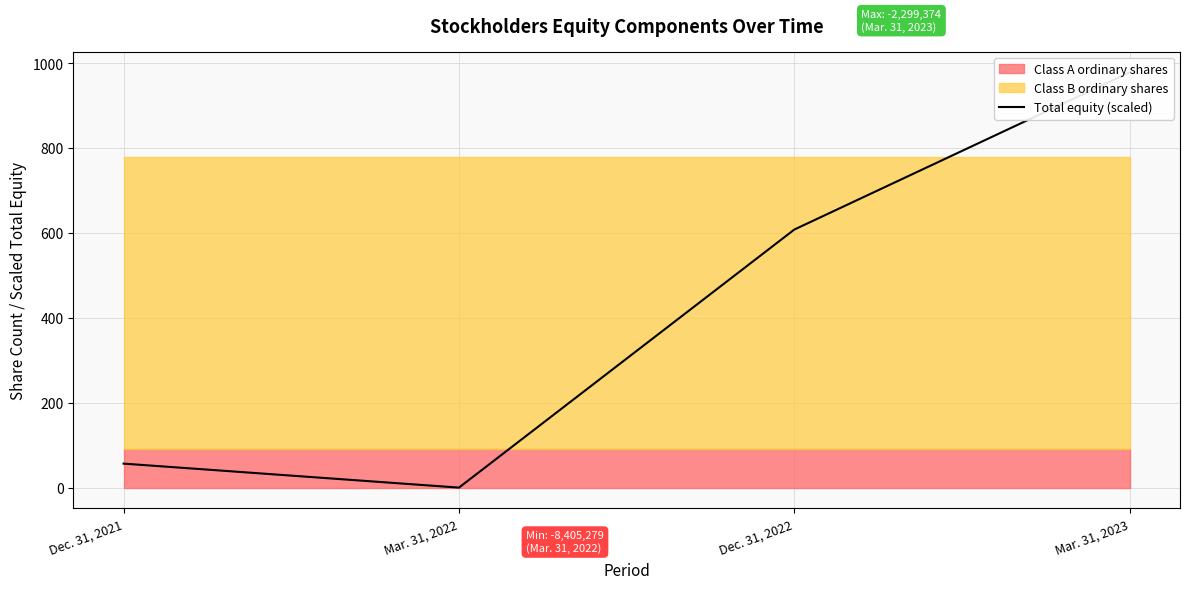

What is the label of the 2nd point from the left?

Mar. 31, 2022